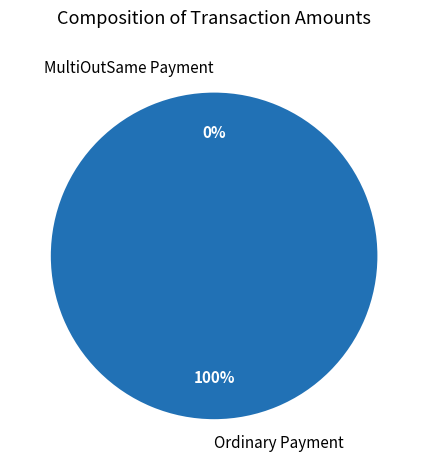

To the nearest percent, what is the combined percentage of Ordinary Payment (198) and Ordinary Payment (1)?

67%